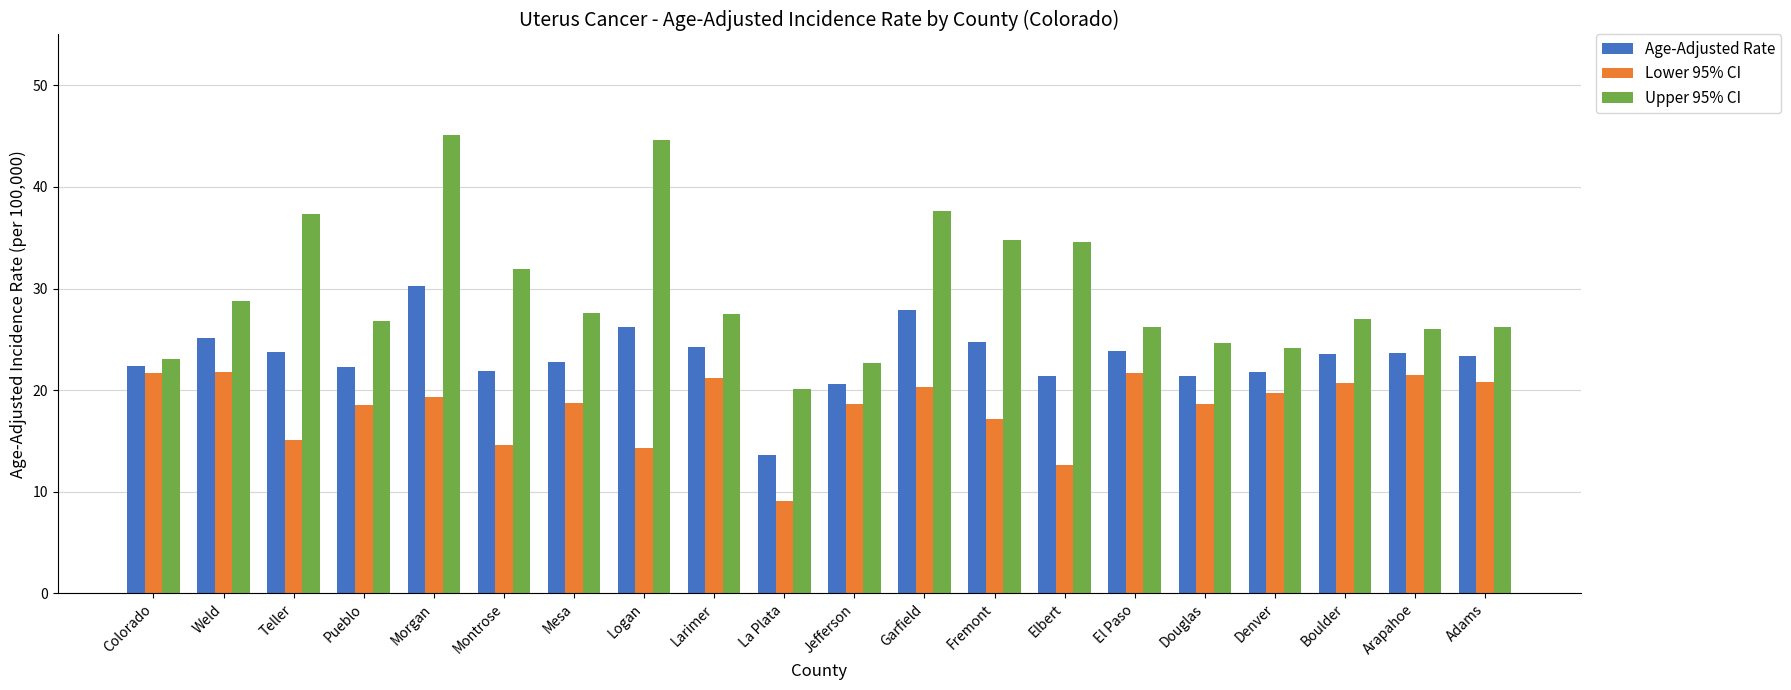

What is the label of the 4th bar from the left?

Pueblo